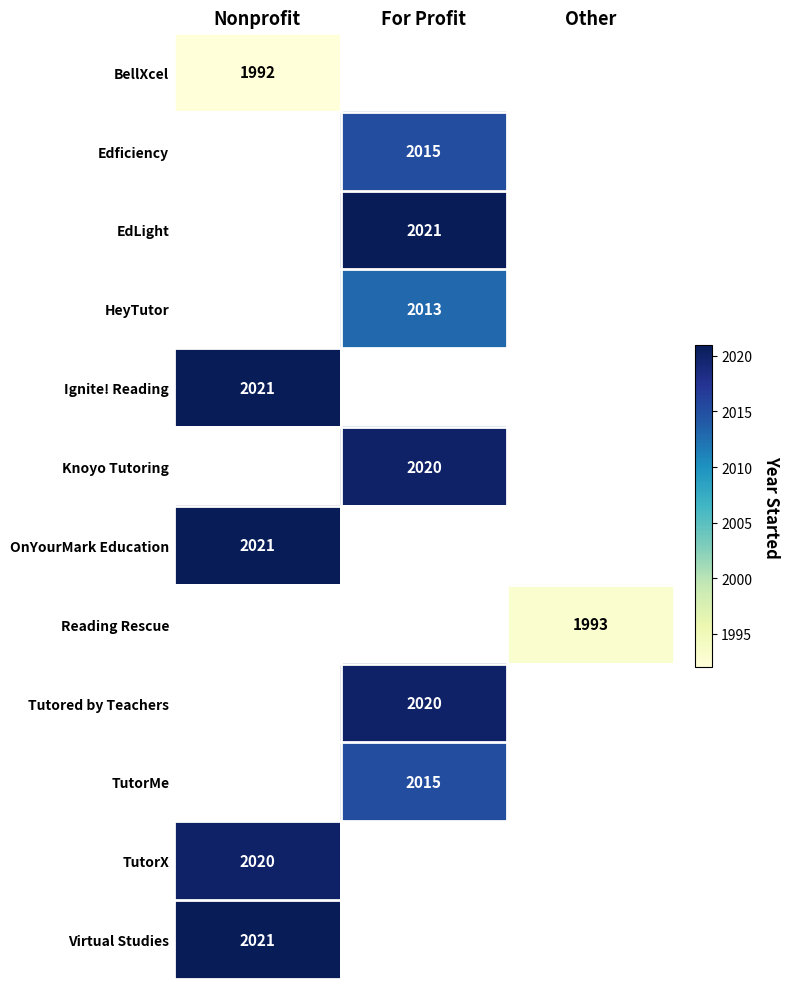

Is it true that HeyTutor equals 491 at For Profit?

False